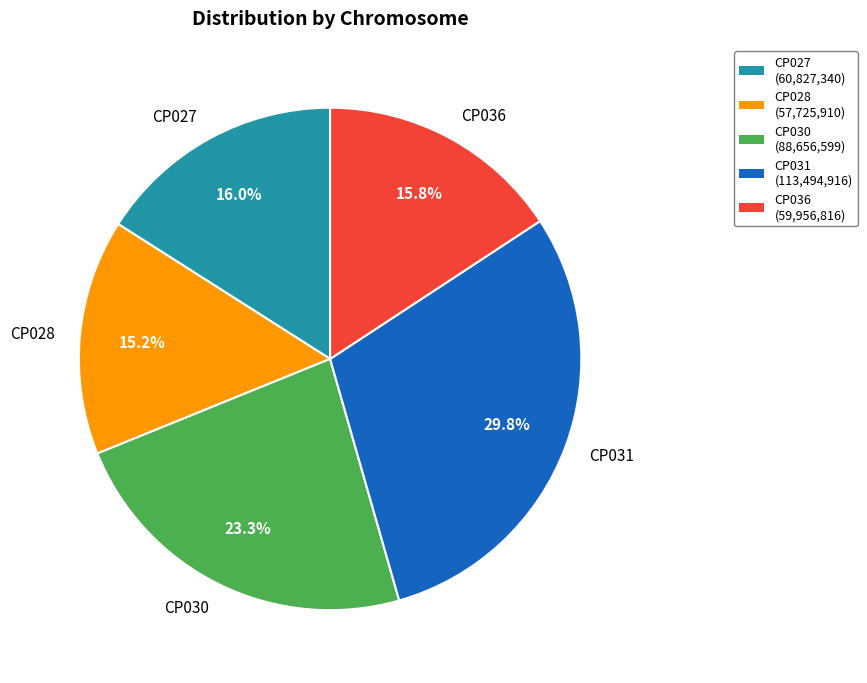

Which slice is the smallest?

CP028